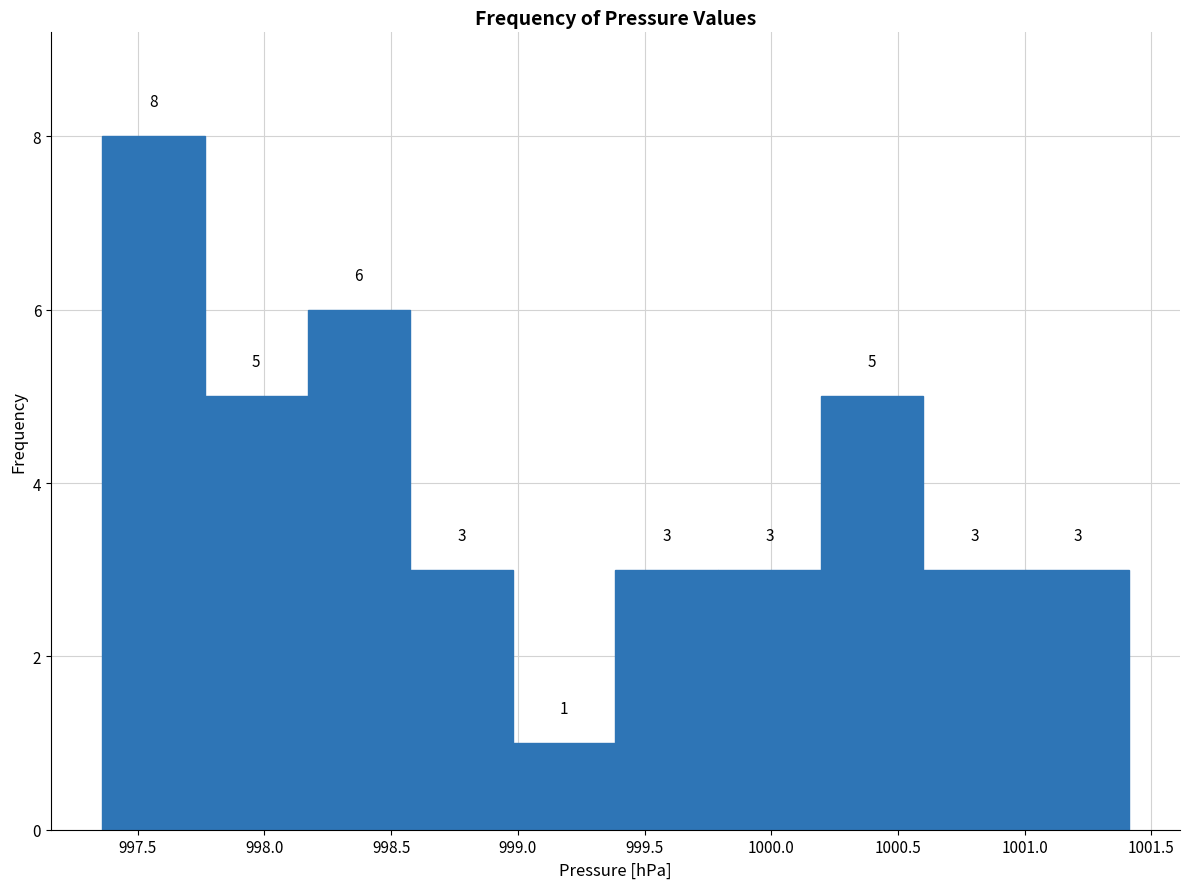

Over which range of the x-axis is the bar tallest?

997.360 to 997.765